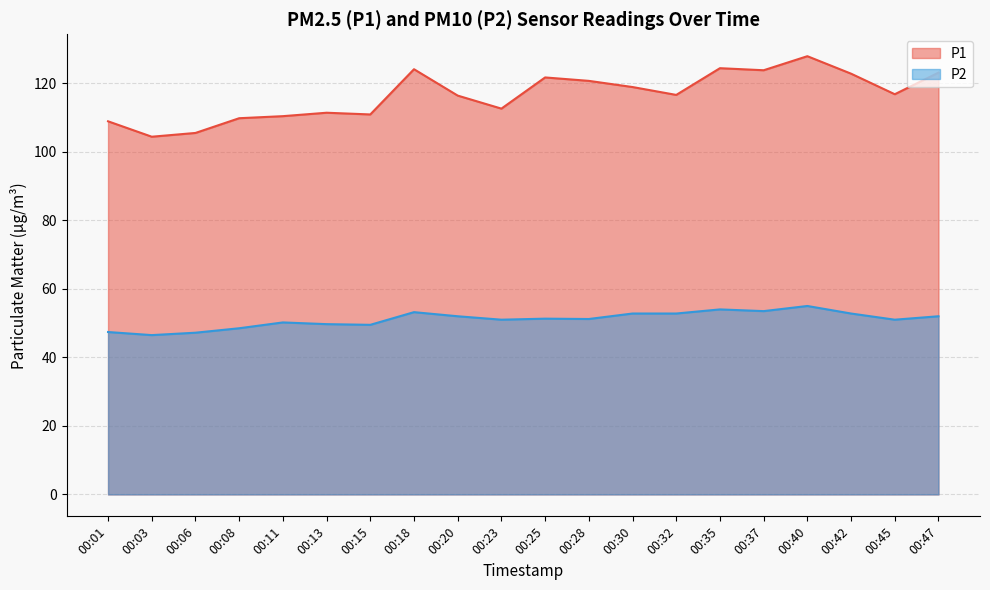

Does the chart display data point markers on the line(s)?

No